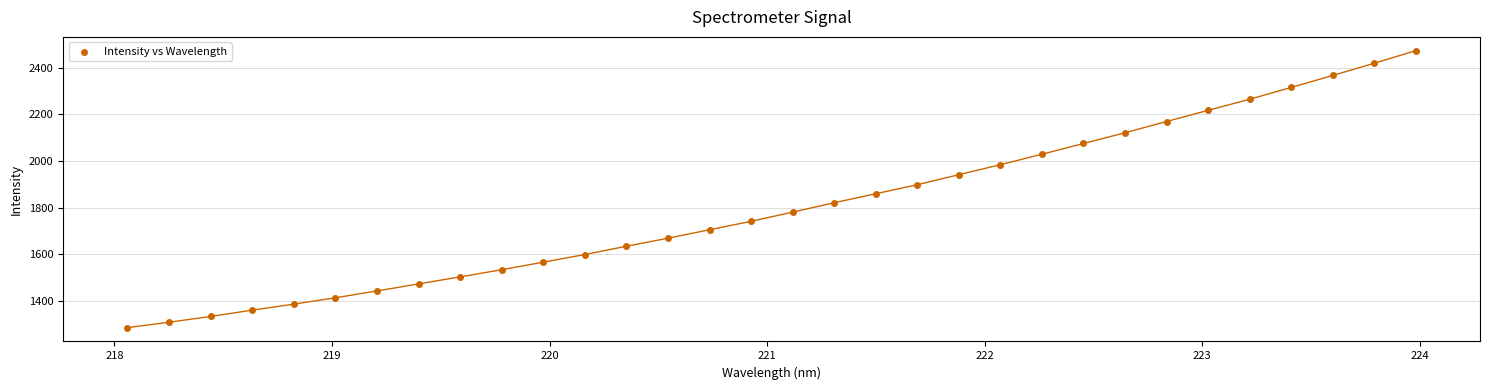

What is the range of X values (max minus min)?

5.9